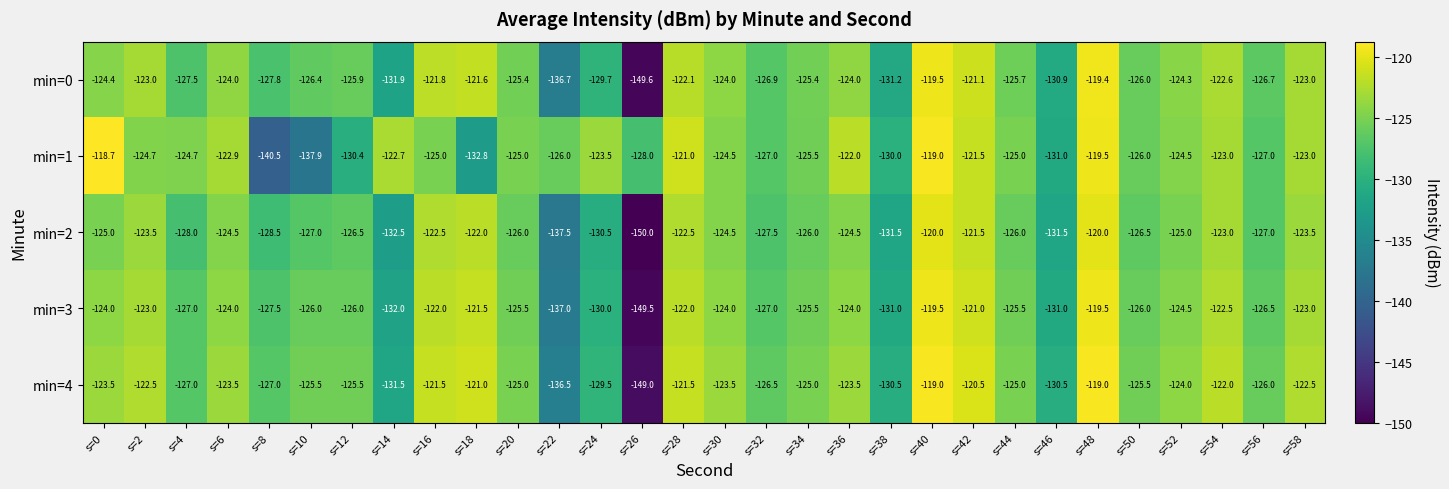

Which series has the largest total across all categories?

min=1